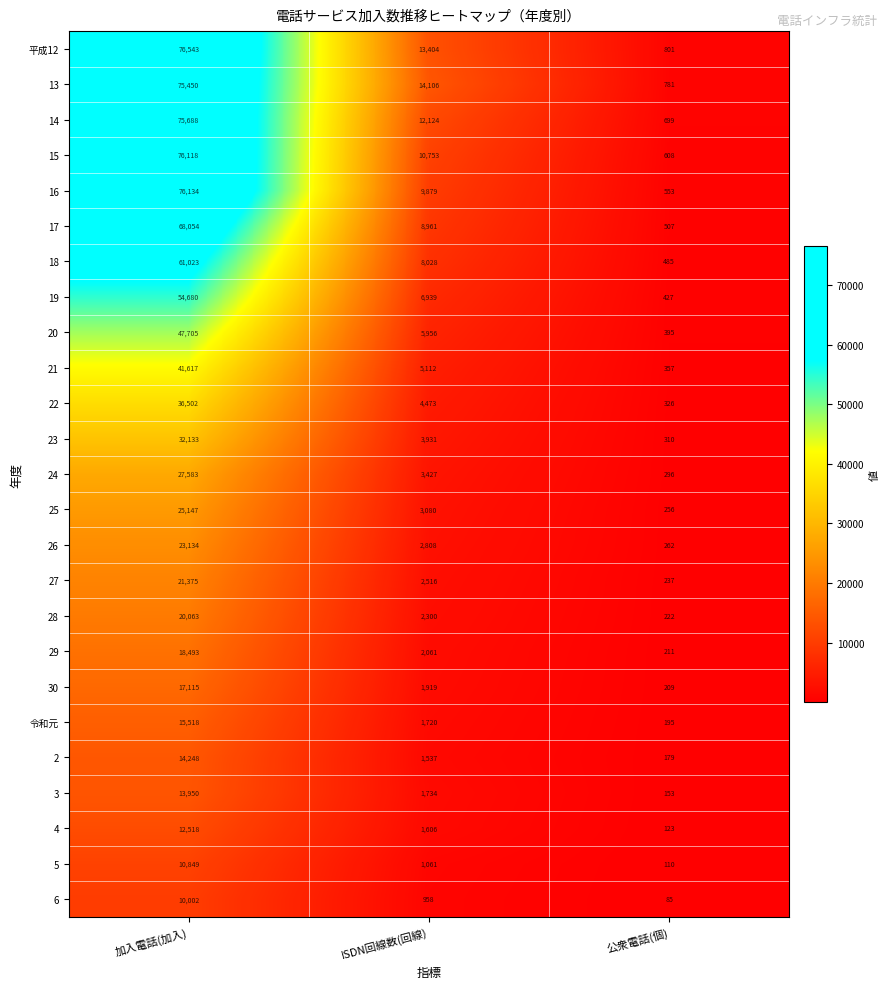

What is the average value of the 23 series?

12125